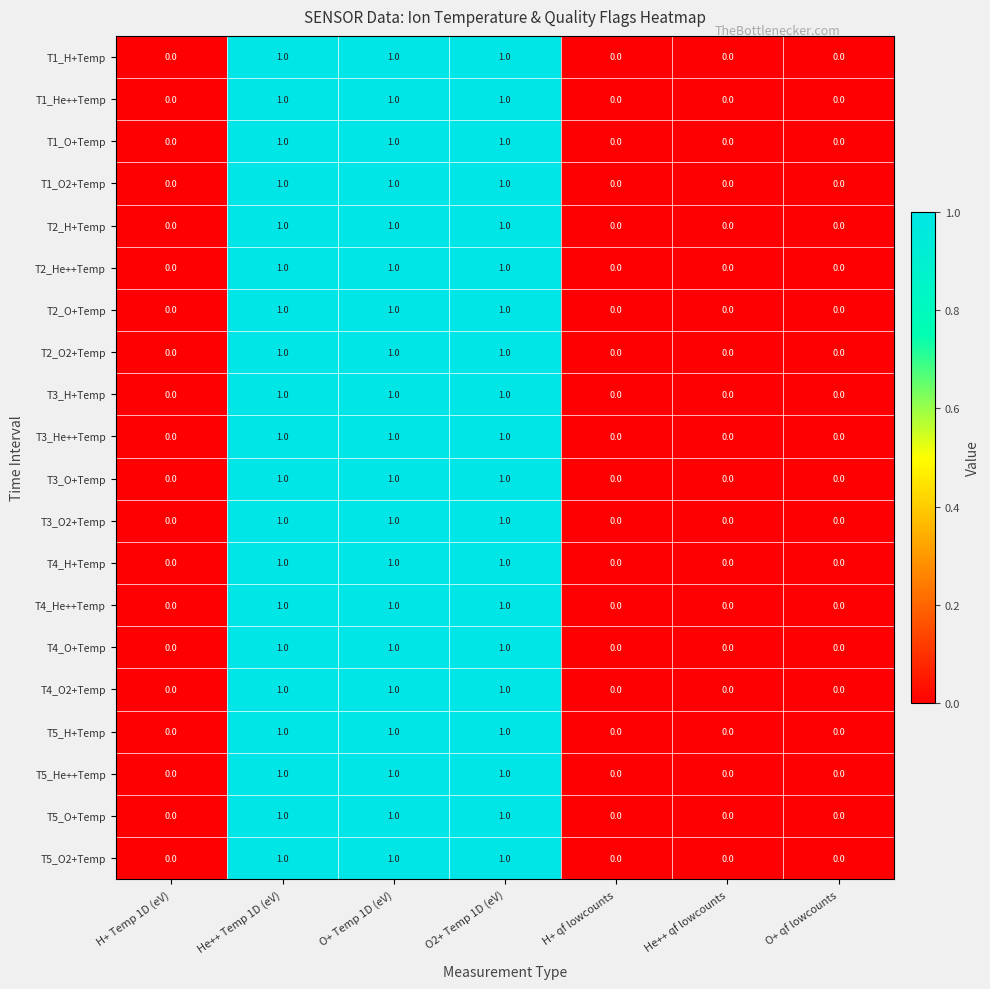

What is the sum of all T4_He++Temp values?

3